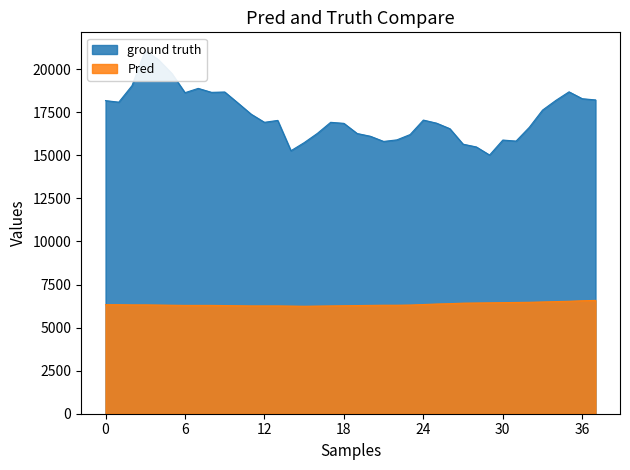

How many series are shown in this chart?

2